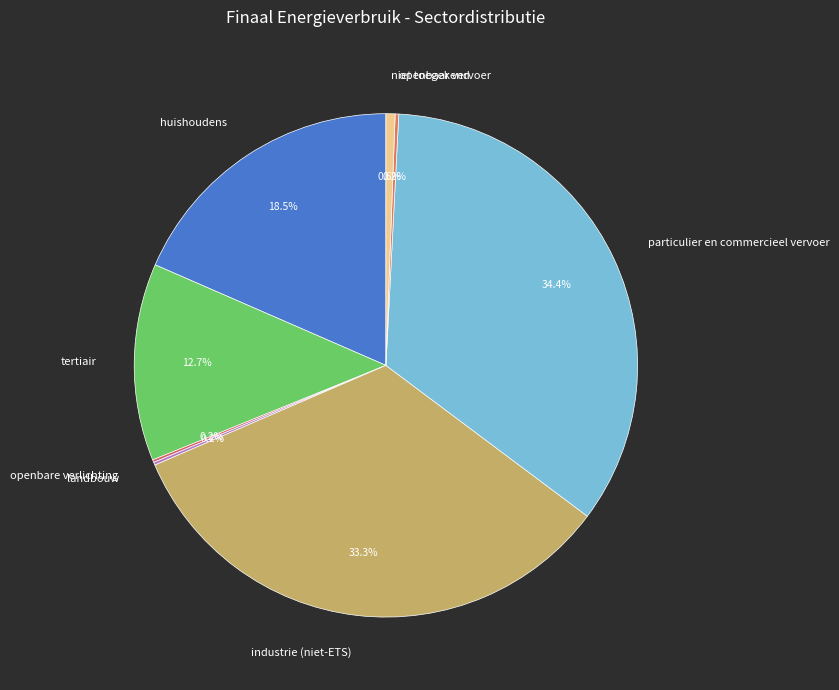

Which slice is the largest?

particulier en commercieel vervoer